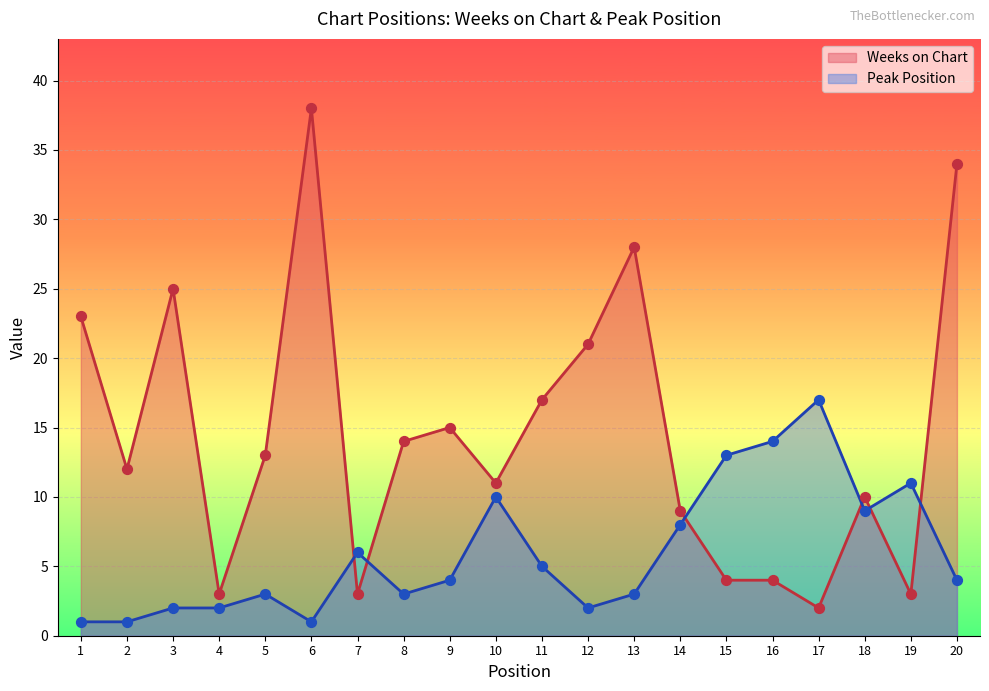

Is the value of Peak Position at 18 greater than the value of Weeks on Chart at 19?

Yes